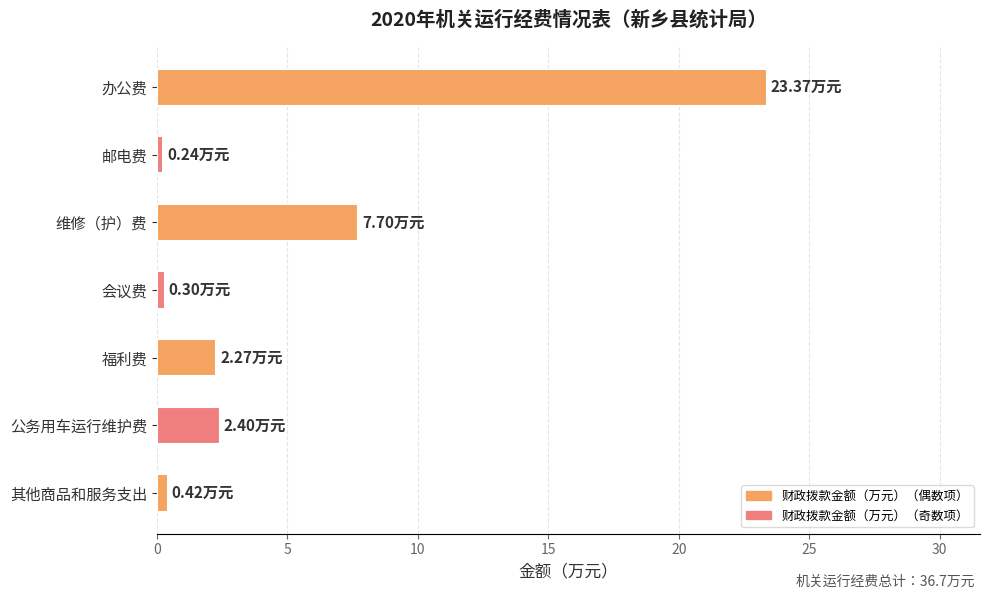

What is the label of the 2nd bar from the top?

邮电费